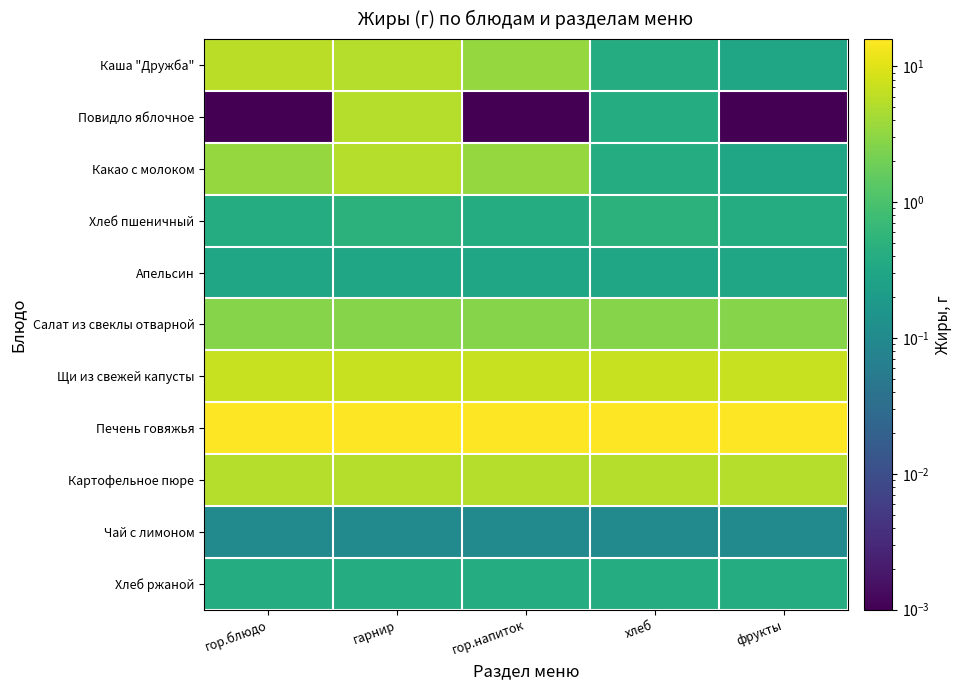

Reading left to right, transcribe all the data shown in this chart.

Каша "Дружба": гор.блюдо=5.9	гарнир=5.3	гор.напиток=3.5	хлеб=0.4	фрукты=0.3
Повидло яблочное: гор.блюдо=0.0	гарнир=5.3	гор.напиток=0.0	хлеб=0.4	фрукты=0.0
Какао с молоком: гор.блюдо=3.5	гарнир=5.3	гор.напиток=3.5	хлеб=0.4	фрукты=0.3
Хлеб пшеничный: гор.блюдо=0.4	гарнир=0.5	гор.напиток=0.4	хлеб=0.5	фрукты=0.4
Апельсин: гор.блюдо=0.3	гарнир=0.3	гор.напиток=0.3	хлеб=0.3	фрукты=0.3
Салат из свеклы отварной: гор.блюдо=2.7	гарнир=2.7	гор.напиток=2.7	хлеб=2.7	фрукты=2.7
Щи из свежей капусты: гор.блюдо=7.0	гарнир=7.0	гор.напиток=7.0	хлеб=7.0	фрукты=7.0
Печень говяжья: гор.блюдо=15.9	гарнир=15.9	гор.напиток=15.9	хлеб=15.9	фрукты=15.9
Картофельное пюре: гор.блюдо=5.3	гарнир=5.3	гор.напиток=5.3	хлеб=5.3	фрукты=5.3
Чай с лимоном: гор.блюдо=0.1	гарнир=0.1	гор.напиток=0.1	хлеб=0.1	фрукты=0.1
Хлеб ржаной: гор.блюдо=0.4	гарнир=0.4	гор.напиток=0.4	хлеб=0.4	фрукты=0.4